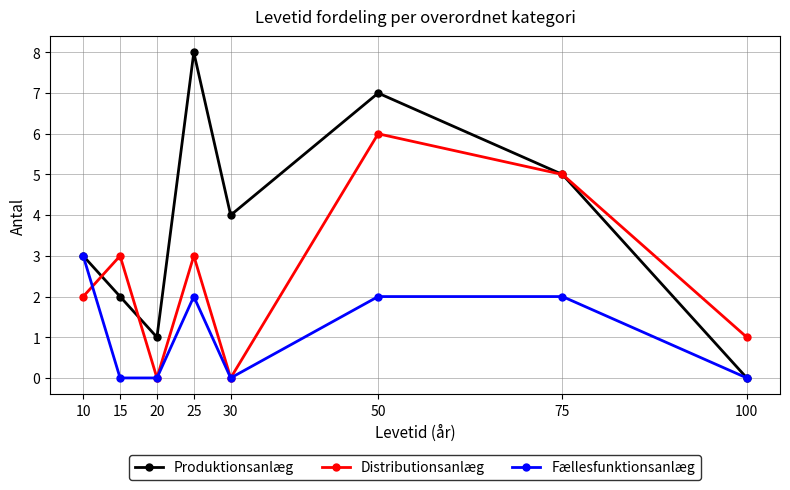

Which series has the widest spread of values?

Produktionsanlæg